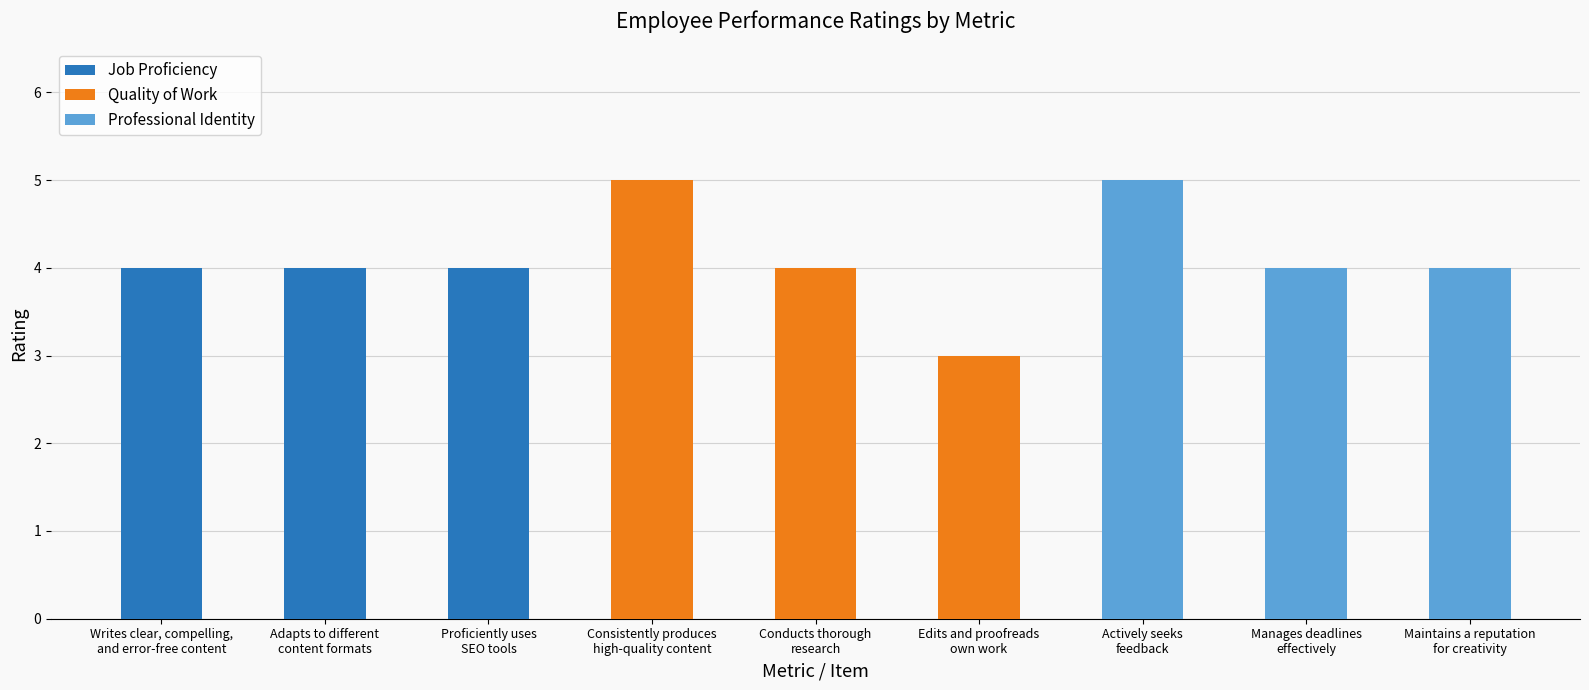

What position from the right is Proficiently uses
SEO tools?

7